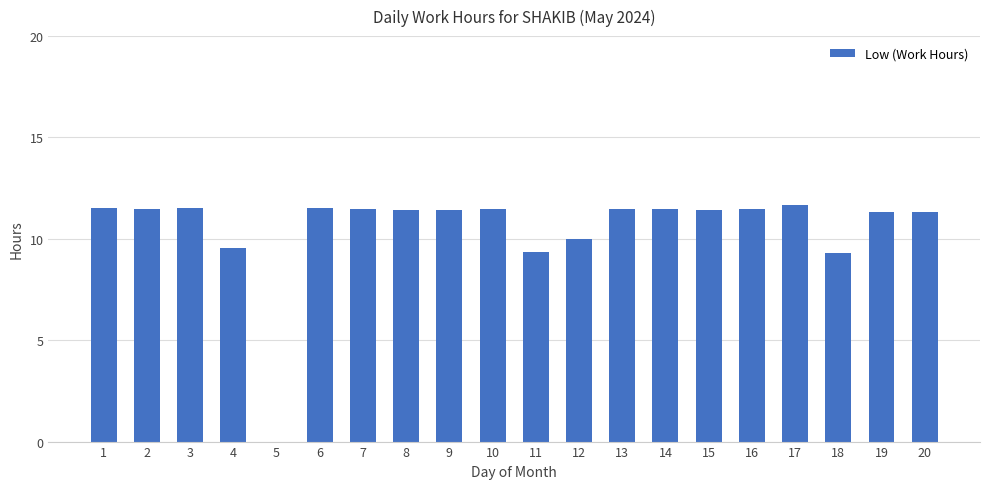

The chart shows a value of 11.5 at 6. True or false?

True